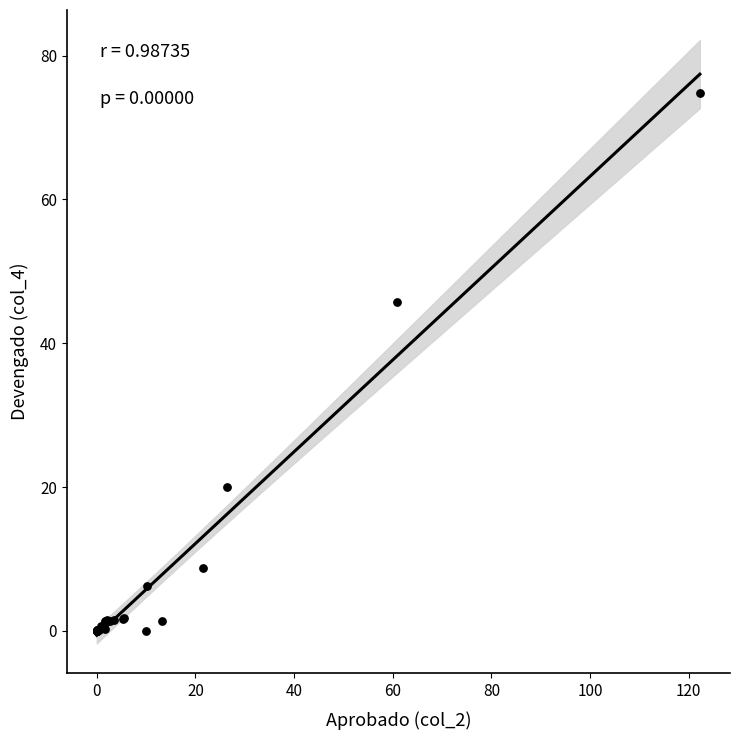

What Y value in the scatter plot is closest to 37?

45.7